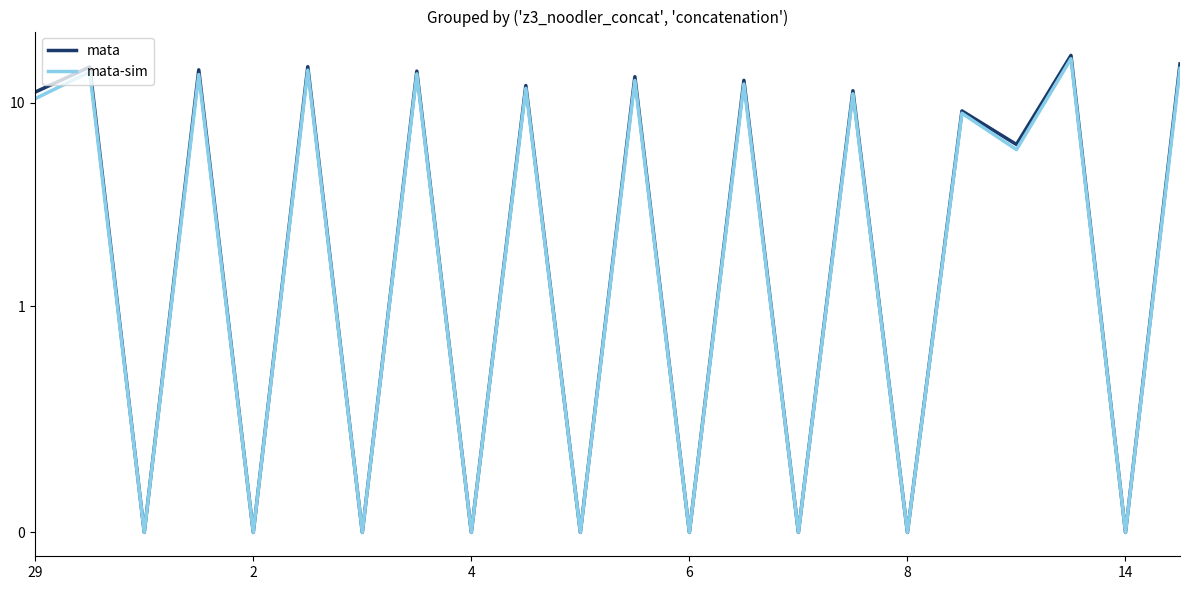

List the series in order of their overall mean, highest first.

mata, mata-sim